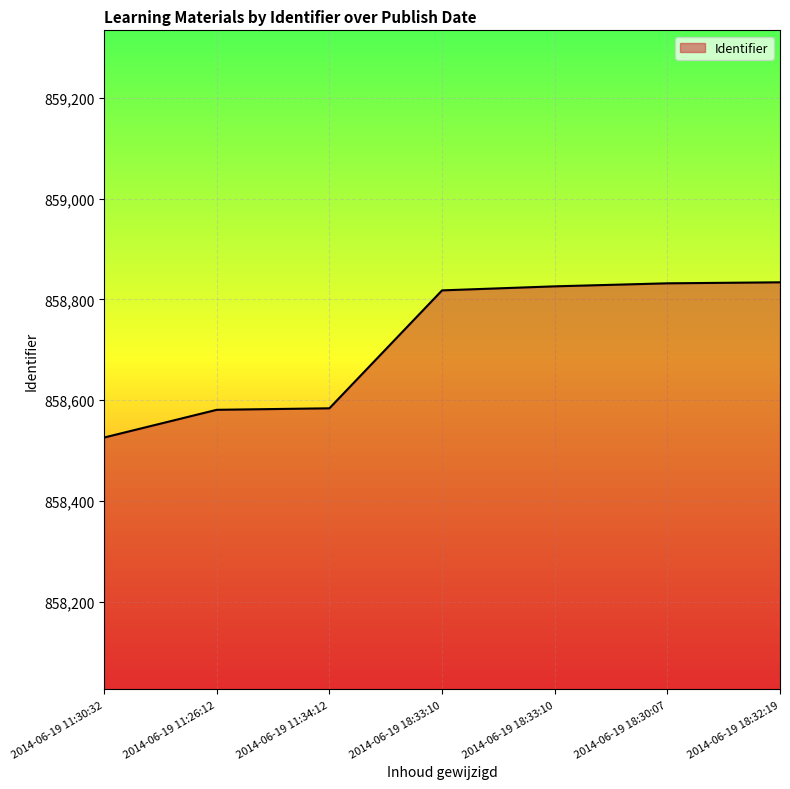

At which label does the data first exceed 858818?

2014-06-19 18:33:10